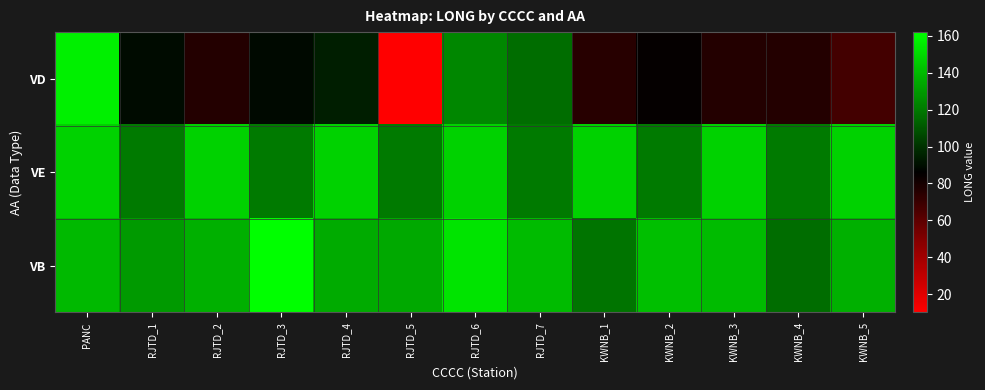

What is the total value across all series at RJTD_7?

377.8